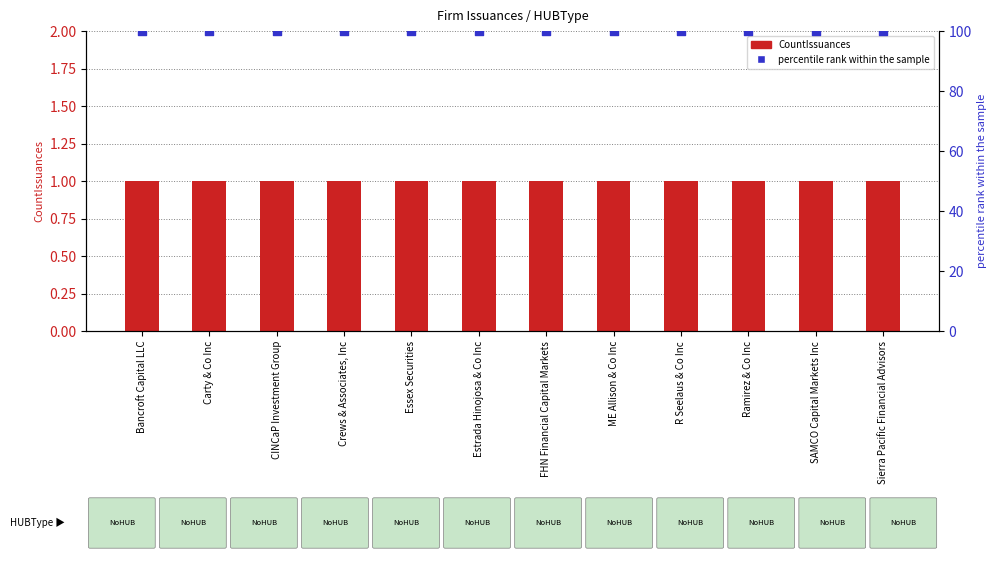

Is the value of percentile rank within the sample at FHN Financial Capital Markets greater than the value of CountIssuances at Estrada Hinojosa & Co Inc?

Yes